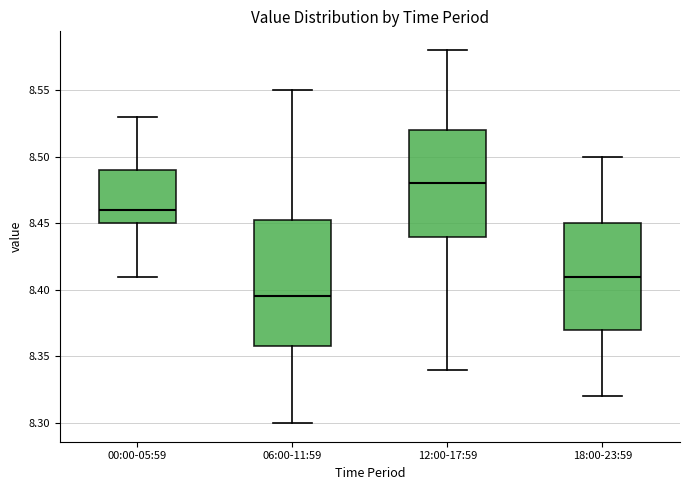

Reading left to right, read every box against the y-axis: the position of its median line, the range the box covers, and the ends of its whiskers. The values are not printed on the chart, so give them approximately, as read against the axis.

00:00-05:59: median 8.460, box 8.450 to 8.490, whiskers 8.410 to 8.530
06:00-11:59: median 8.395, box 8.360 to 8.455, whiskers 8.300 to 8.550
12:00-17:59: median 8.480, box 8.440 to 8.520, whiskers 8.340 to 8.580
18:00-23:59: median 8.410, box 8.370 to 8.450, whiskers 8.320 to 8.500